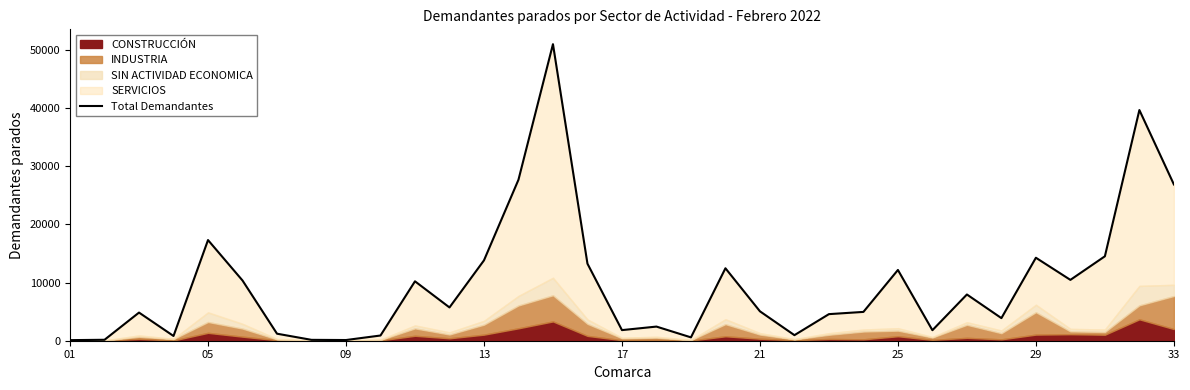

Between 09 and 30, which is larger?

30